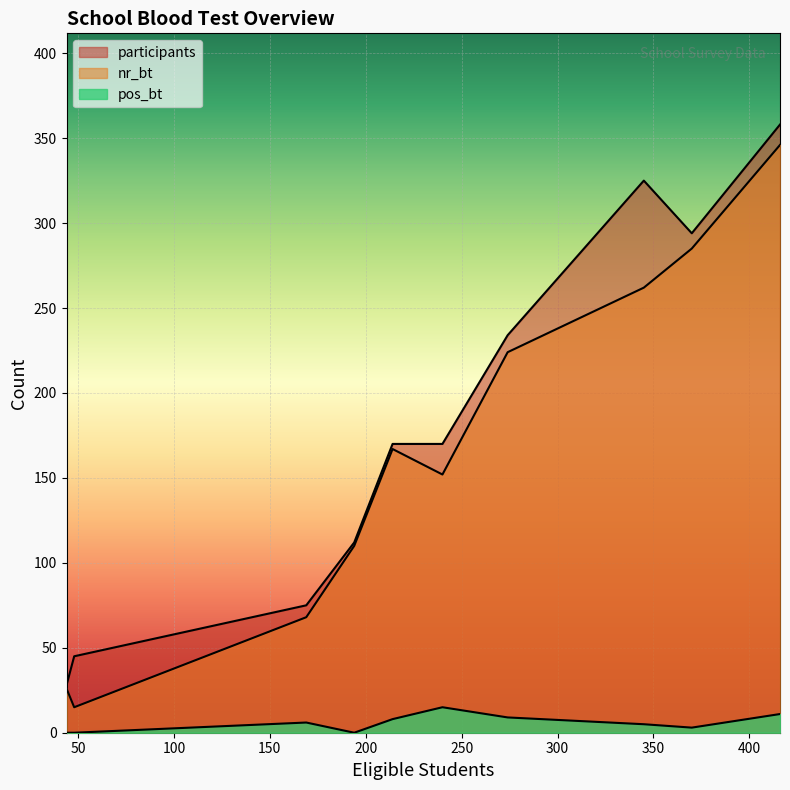

List the series in order of their peak value, highest first.

participants, nr_bt, pos_bt